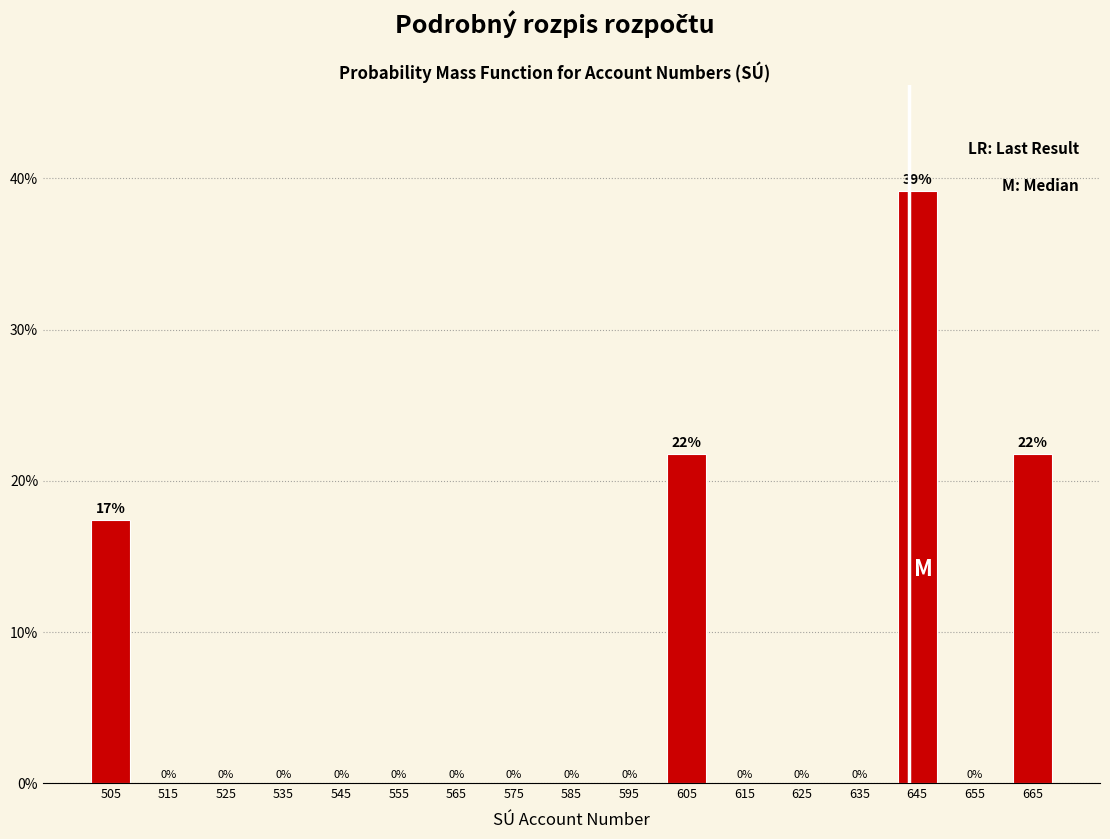

Over which range of the x-axis is the bar tallest?

640 to 650